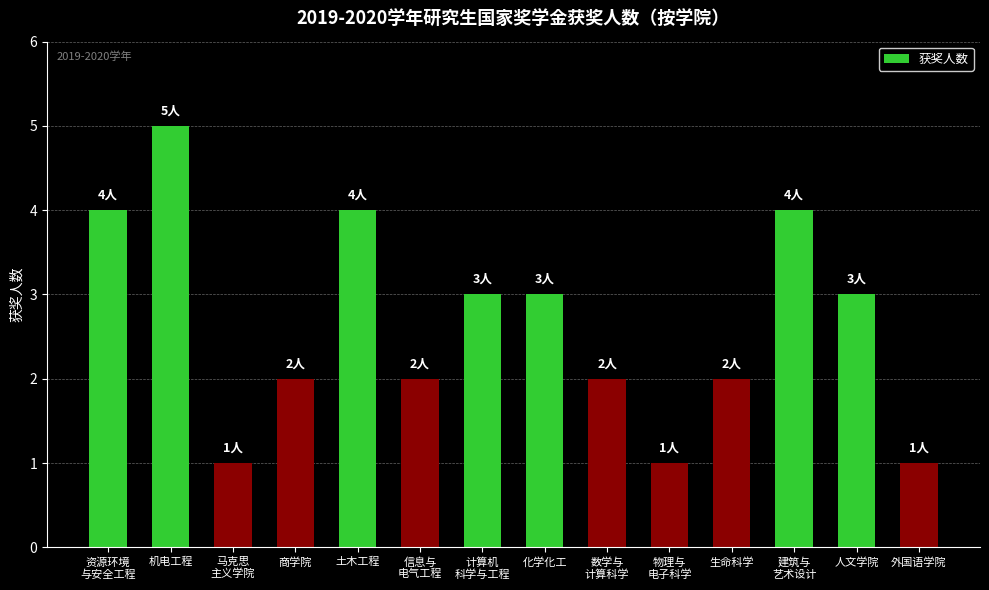

What is the smallest value displayed?

1